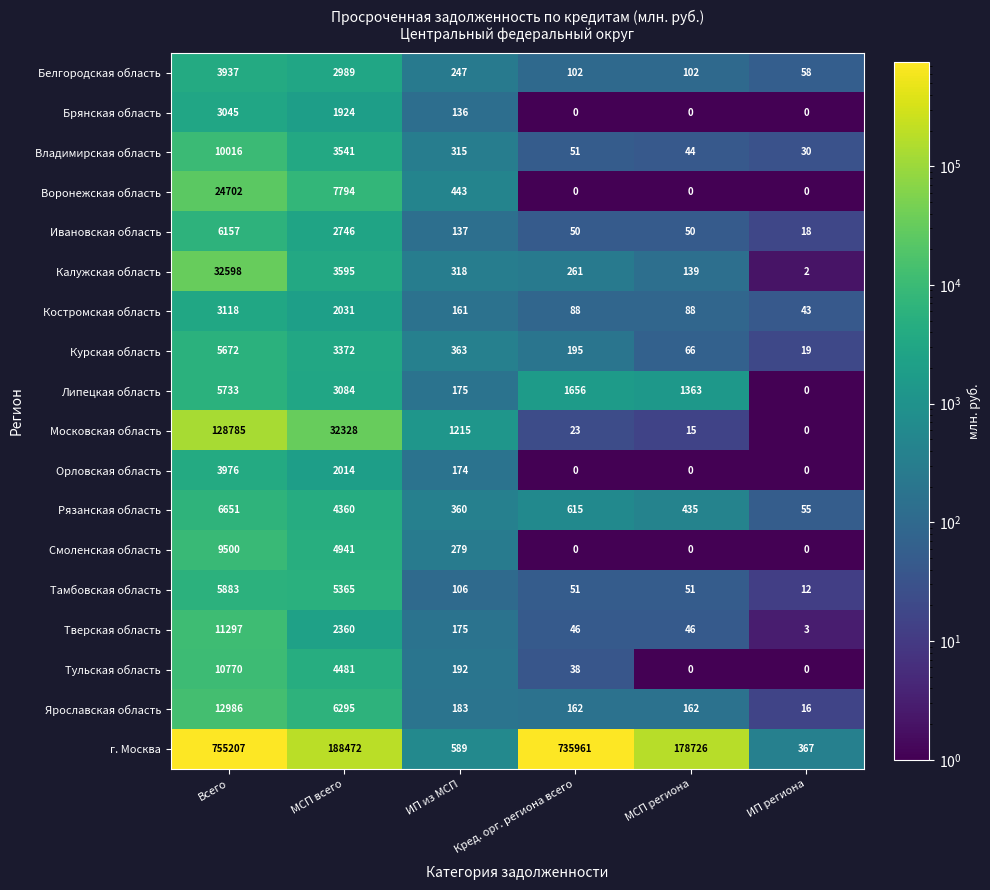

Which label corresponds to the largest value in the chart?

Всего